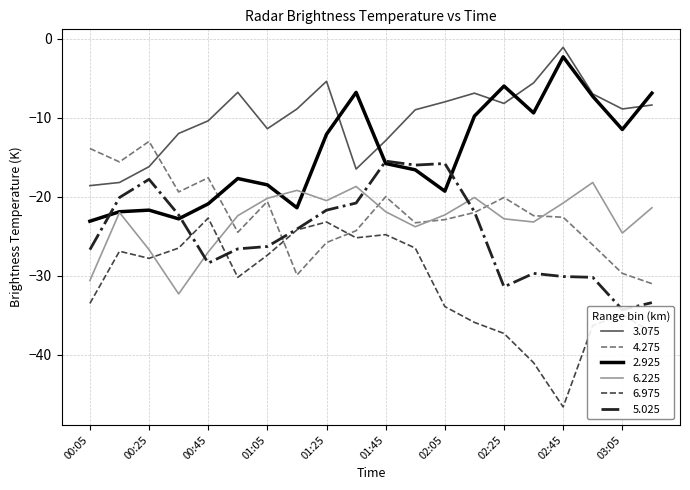

What is the lowest value of the 3.075 series?

-18.6